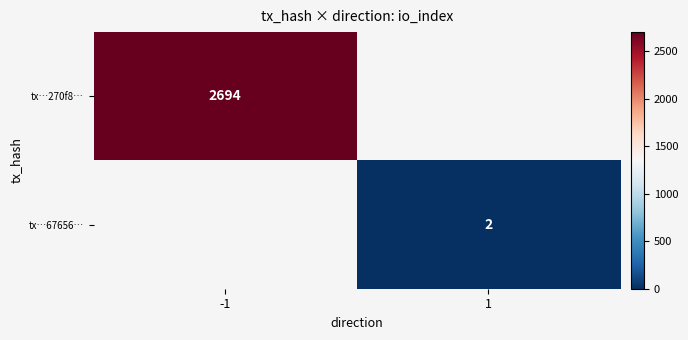

True or false: tx…270f8… has a value of 713.8 at -1.

False